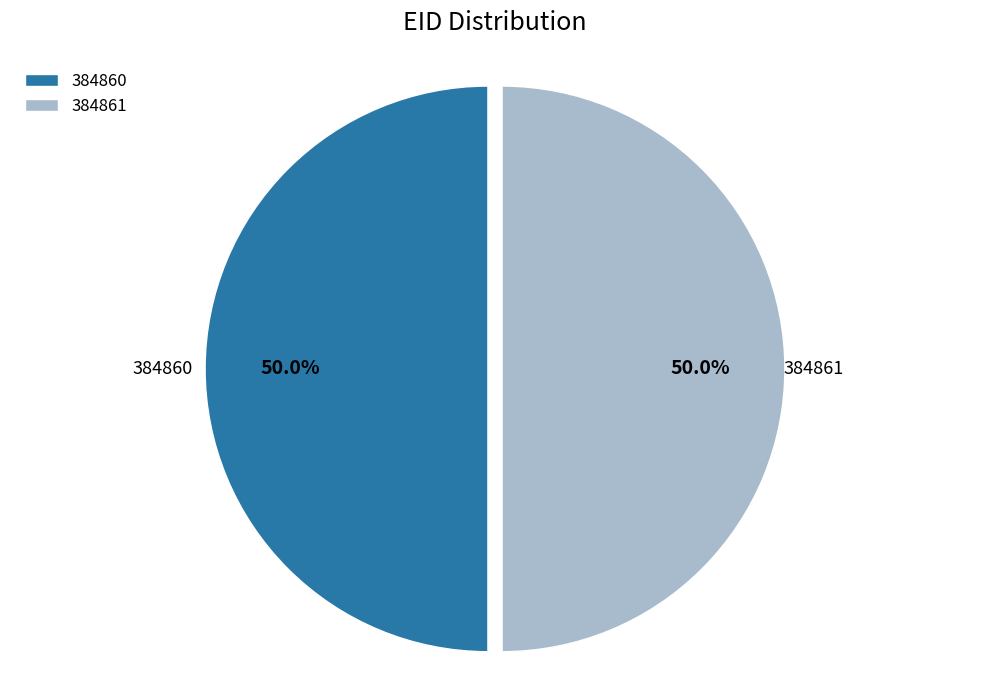

What is the ratio of the value at 384861 to the value at 384860?

1.0